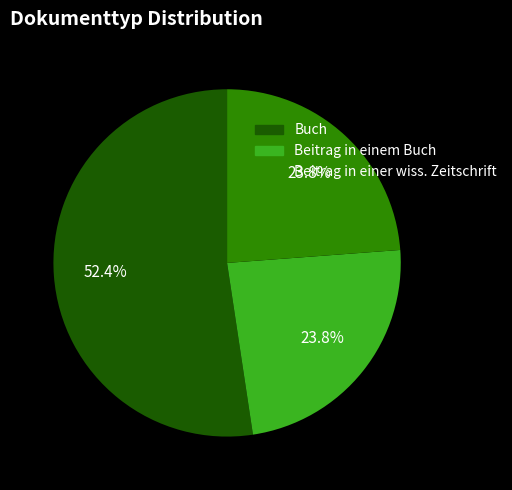

Which slice is the largest?

Buch